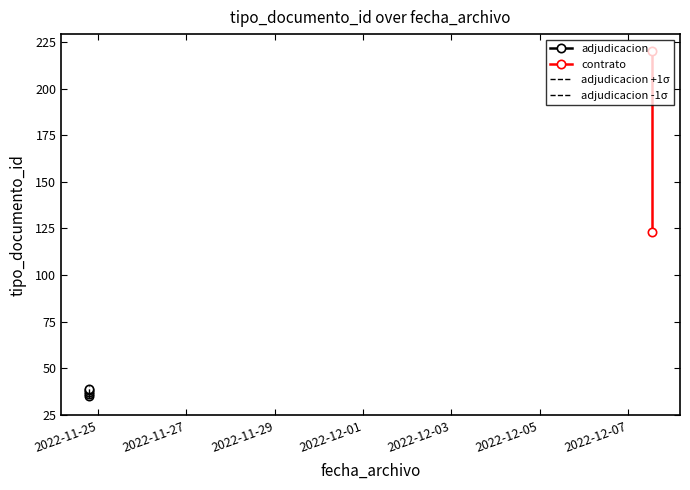

How many values are below 38?

3